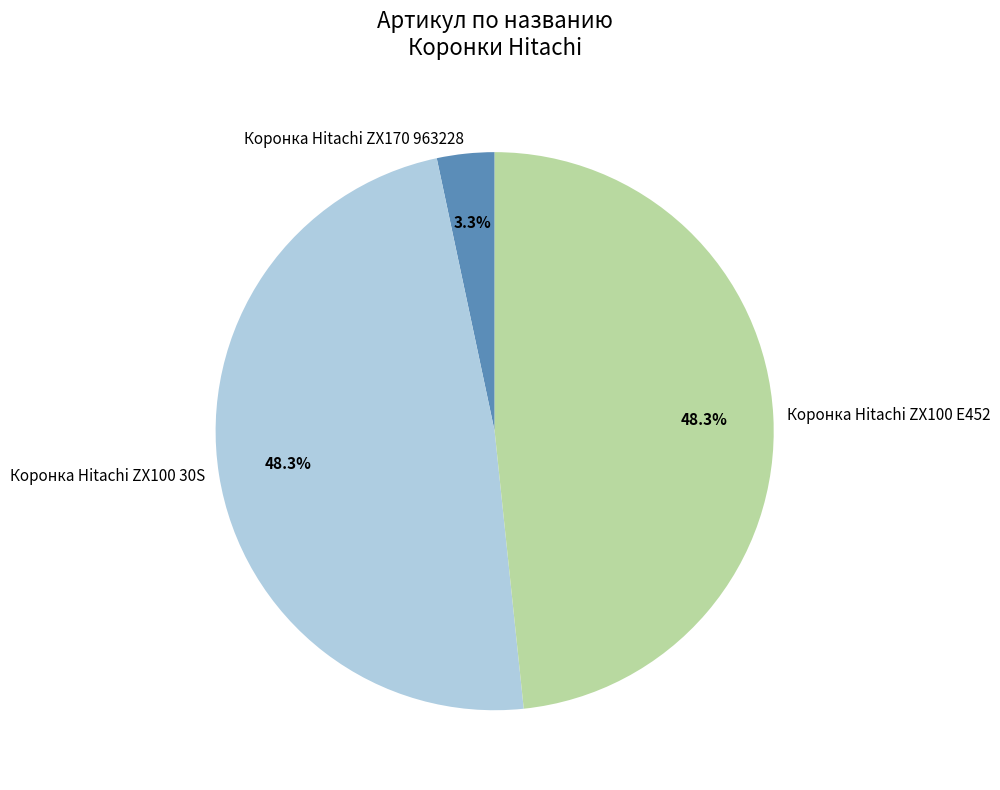

To the nearest percent, what is the difference between the largest and smallest slice percentages?

45%